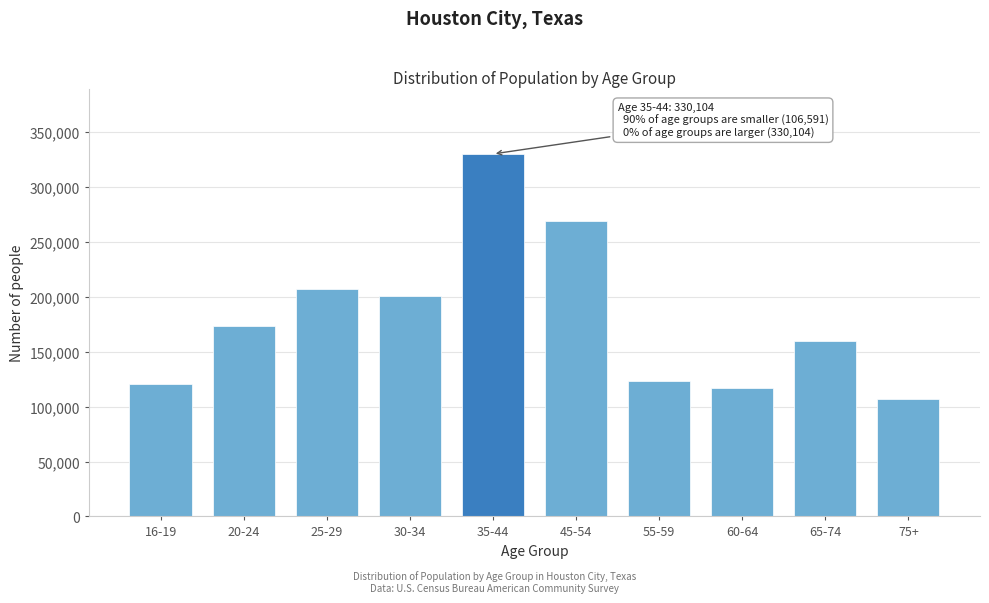

Reading left to right, extract all data points from this chart.

16-19=120167	20-24=173327	25-29=207256	30-34=201052	35-44=330104	45-54=268992	55-59=123029	60-64=116613	65-74=159467	75+=106591